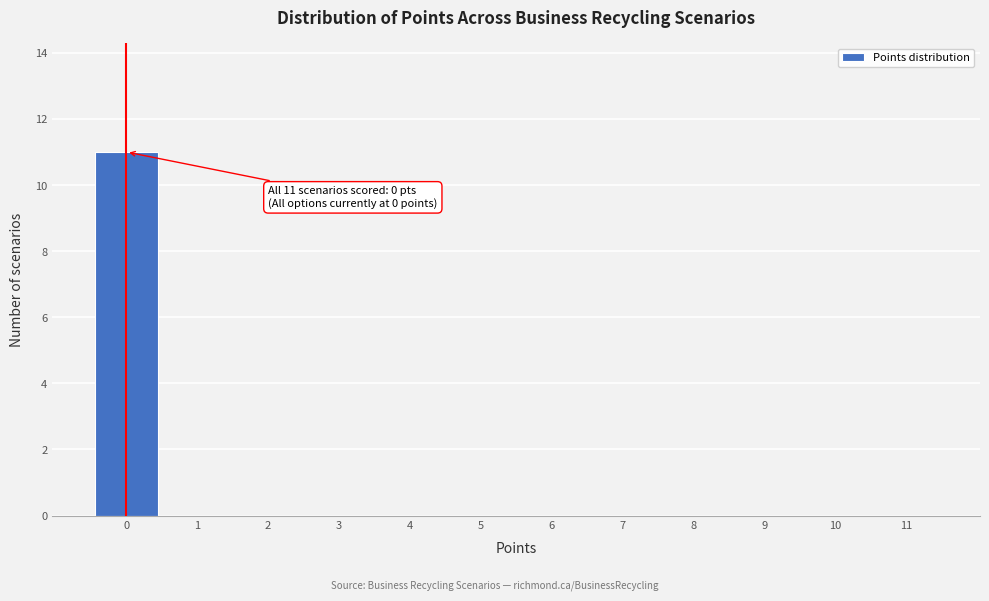

Which range on the x-axis has the tallest bar?

-0.5 to 0.5